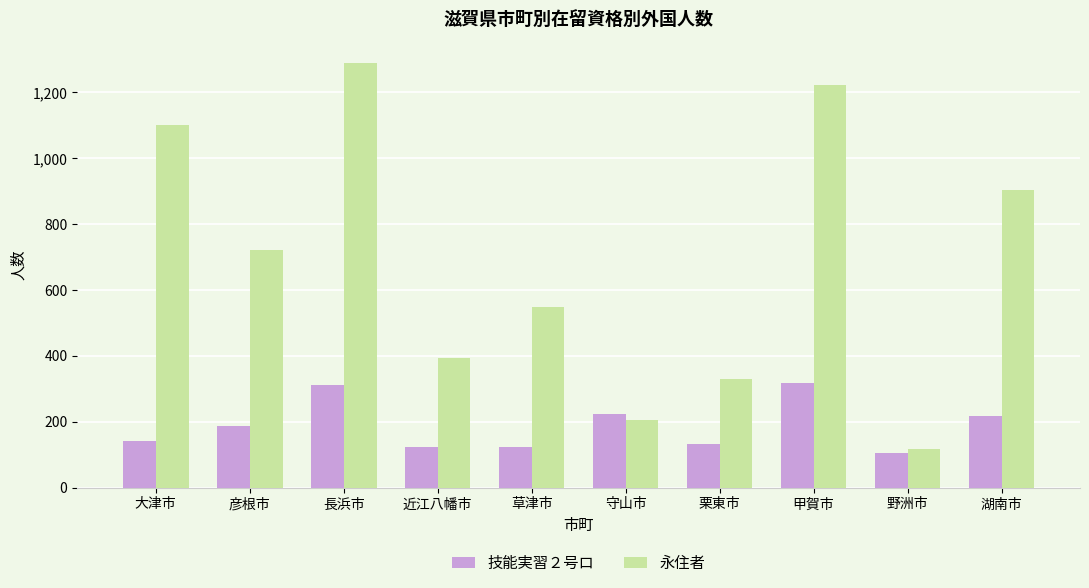

What are all the series names shown in the legend?

技能実習２号ロ, 永住者